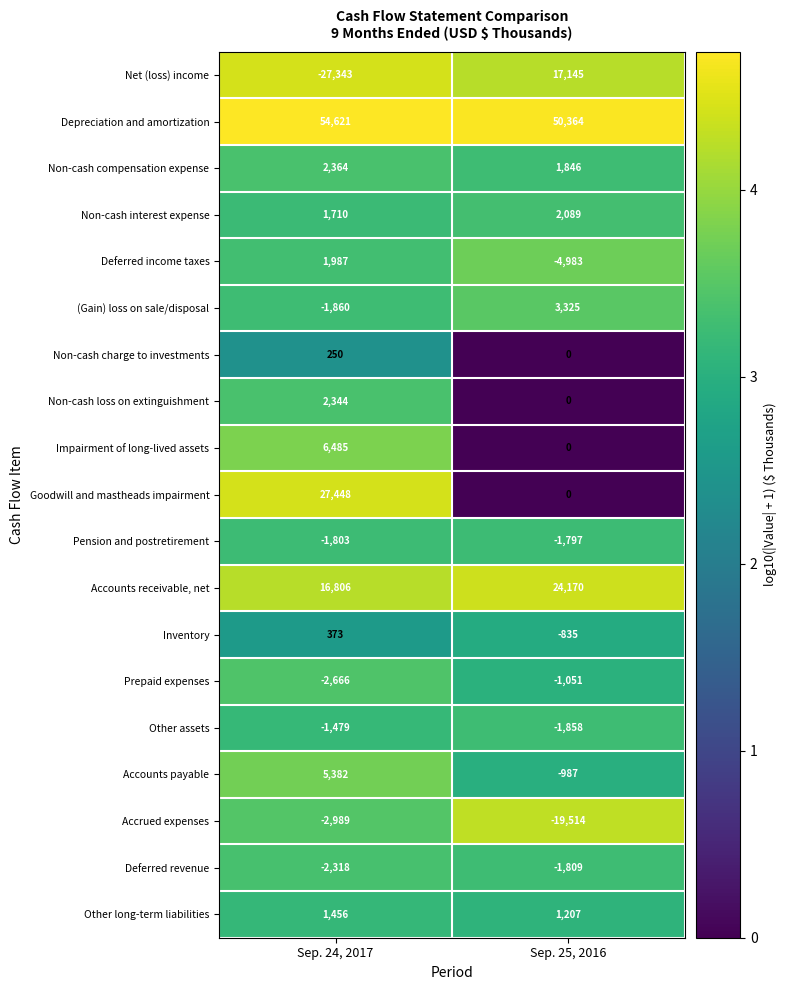

Which series has the largest total across all categories?

Depreciation and amortization